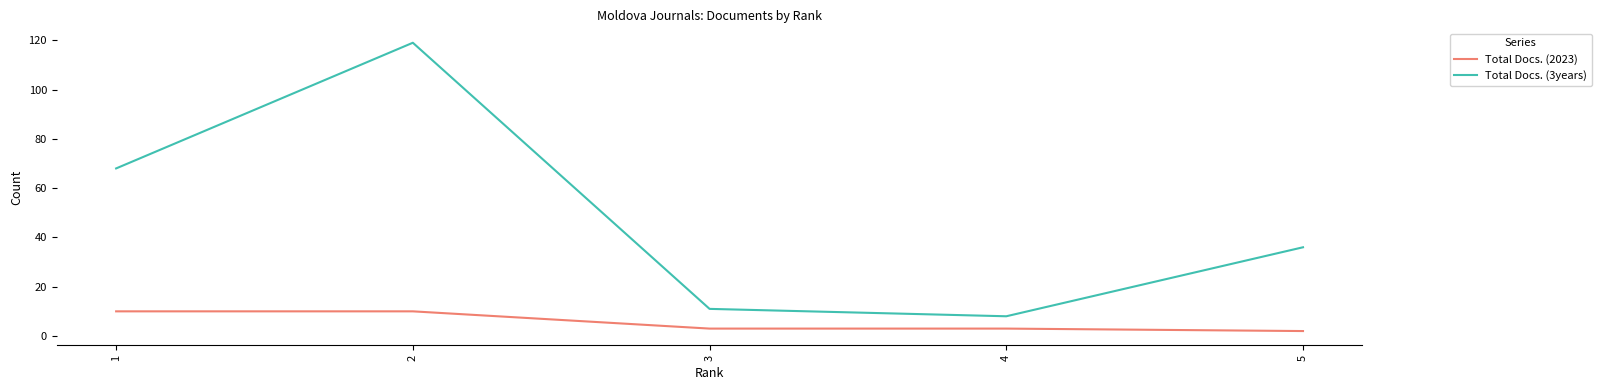

What is the greatest value displayed?

119